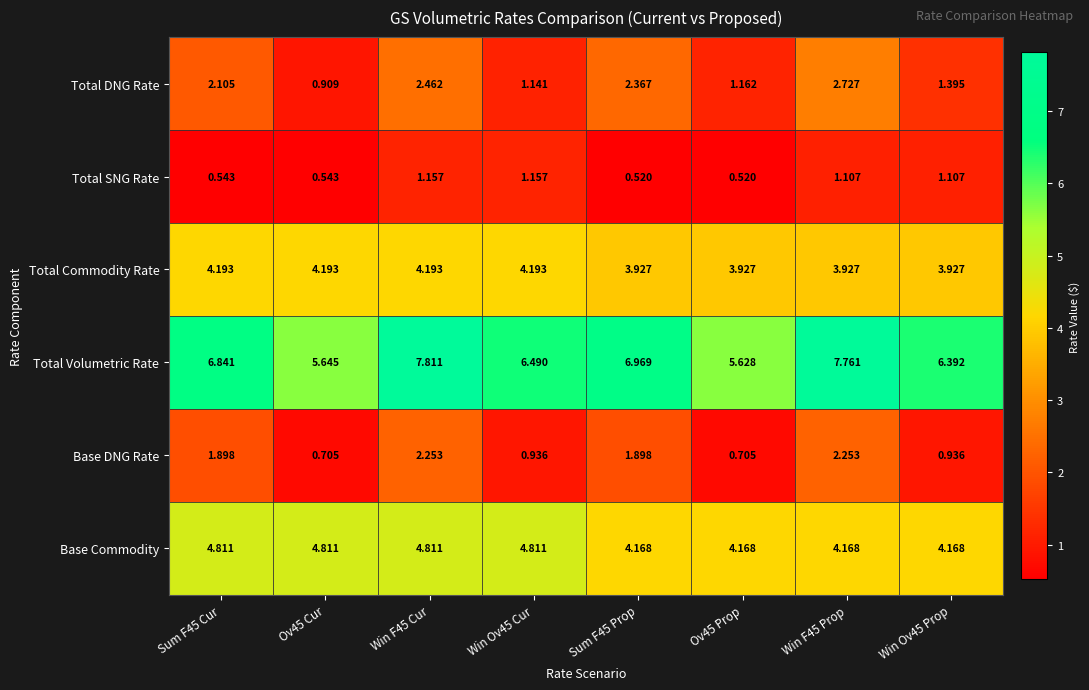

At Win Ov45 Cur, list the series in order from largest to smallest.

Total Volumetric Rate, Base Commodity, Total Commodity Rate, Total SNG Rate, Total DNG Rate, Base DNG Rate